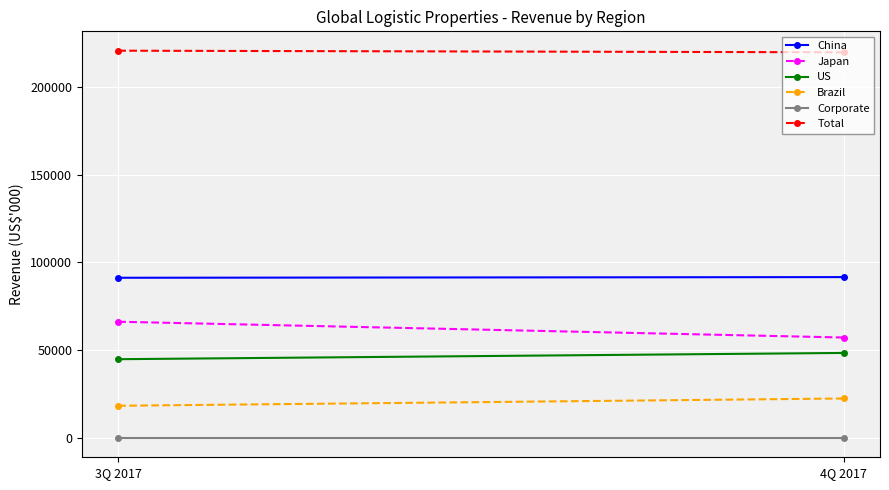

What is the difference between the US values at 3Q 2017 and 4Q 2017?

3571